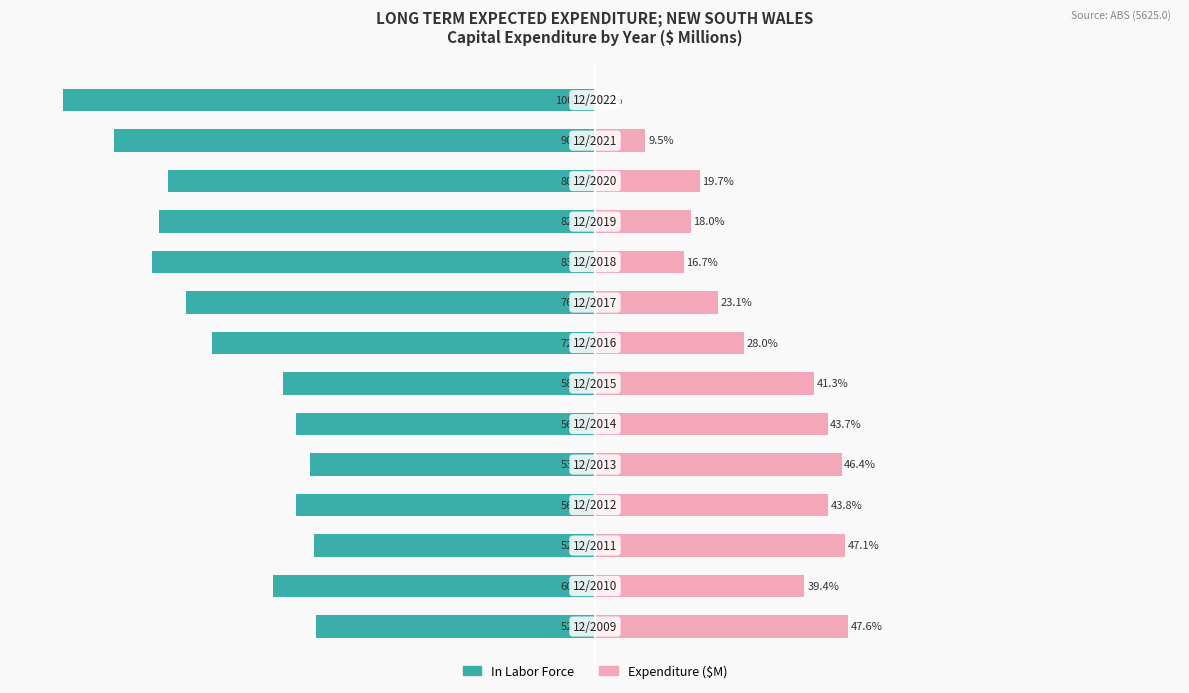

What is the sum of all In Labor Force values?

-975.9